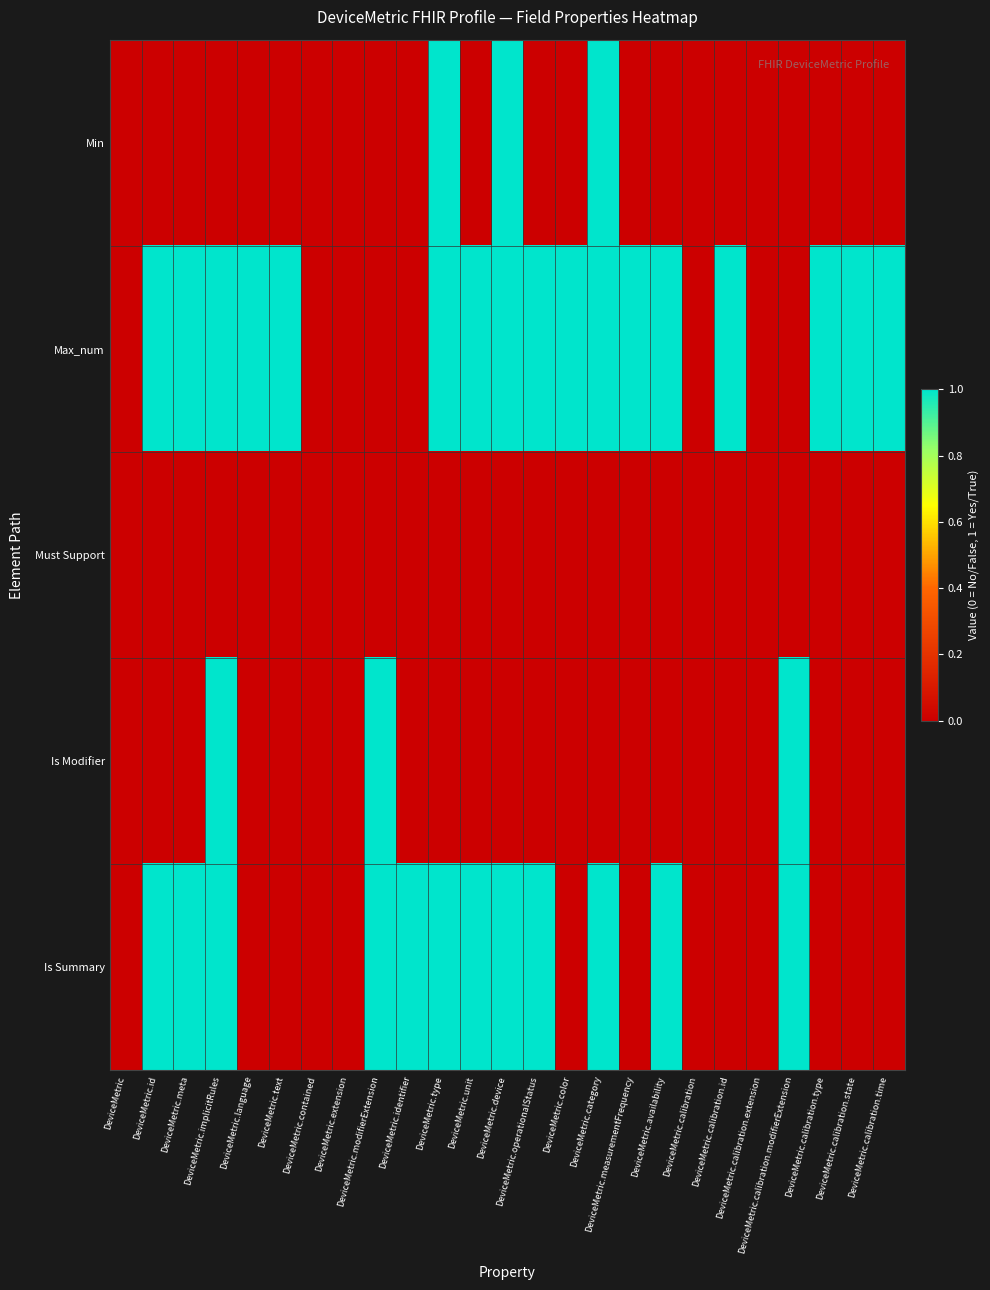

Reading right to left, list all the values displayed in this chart.

Min: DeviceMetric.calibration.time=0	DeviceMetric.calibration.state=0	DeviceMetric.calibration.type=0	DeviceMetric.calibration.modifierExtension=0	DeviceMetric.calibration.extension=0	DeviceMetric.calibration.id=0	DeviceMetric.calibration=0	DeviceMetric.availability=0	DeviceMetric.measurementFrequency=0	DeviceMetric.category=1	DeviceMetric.color=0	DeviceMetric.operationalStatus=0	DeviceMetric.device=1	DeviceMetric.unit=0	DeviceMetric.type=1	DeviceMetric.identifier=0	DeviceMetric.modifierExtension=0	DeviceMetric.extension=0	DeviceMetric.contained=0	DeviceMetric.text=0	DeviceMetric.language=0	DeviceMetric.implicitRules=0	DeviceMetric.meta=0	DeviceMetric.id=0	DeviceMetric=0
Max_num: DeviceMetric.calibration.time=1	DeviceMetric.calibration.state=1	DeviceMetric.calibration.type=1	DeviceMetric.calibration.modifierExtension=0	DeviceMetric.calibration.extension=0	DeviceMetric.calibration.id=1	DeviceMetric.calibration=0	DeviceMetric.availability=1	DeviceMetric.measurementFrequency=1	DeviceMetric.category=1	DeviceMetric.color=1	DeviceMetric.operationalStatus=1	DeviceMetric.device=1	DeviceMetric.unit=1	DeviceMetric.type=1	DeviceMetric.identifier=0	DeviceMetric.modifierExtension=0	DeviceMetric.extension=0	DeviceMetric.contained=0	DeviceMetric.text=1	DeviceMetric.language=1	DeviceMetric.implicitRules=1	DeviceMetric.meta=1	DeviceMetric.id=1	DeviceMetric=0
Must Support: DeviceMetric.calibration.time=0	DeviceMetric.calibration.state=0	DeviceMetric.calibration.type=0	DeviceMetric.calibration.modifierExtension=0	DeviceMetric.calibration.extension=0	DeviceMetric.calibration.id=0	DeviceMetric.calibration=0	DeviceMetric.availability=0	DeviceMetric.measurementFrequency=0	DeviceMetric.category=0	DeviceMetric.color=0	DeviceMetric.operationalStatus=0	DeviceMetric.device=0	DeviceMetric.unit=0	DeviceMetric.type=0	DeviceMetric.identifier=0	DeviceMetric.modifierExtension=0	DeviceMetric.extension=0	DeviceMetric.contained=0	DeviceMetric.text=0	DeviceMetric.language=0	DeviceMetric.implicitRules=0	DeviceMetric.meta=0	DeviceMetric.id=0	DeviceMetric=0
Is Modifier: DeviceMetric.calibration.time=0	DeviceMetric.calibration.state=0	DeviceMetric.calibration.type=0	DeviceMetric.calibration.modifierExtension=1	DeviceMetric.calibration.extension=0	DeviceMetric.calibration.id=0	DeviceMetric.calibration=0	DeviceMetric.availability=0	DeviceMetric.measurementFrequency=0	DeviceMetric.category=0	DeviceMetric.color=0	DeviceMetric.operationalStatus=0	DeviceMetric.device=0	DeviceMetric.unit=0	DeviceMetric.type=0	DeviceMetric.identifier=0	DeviceMetric.modifierExtension=1	DeviceMetric.extension=0	DeviceMetric.contained=0	DeviceMetric.text=0	DeviceMetric.language=0	DeviceMetric.implicitRules=1	DeviceMetric.meta=0	DeviceMetric.id=0	DeviceMetric=0
Is Summary: DeviceMetric.calibration.time=0	DeviceMetric.calibration.state=0	DeviceMetric.calibration.type=0	DeviceMetric.calibration.modifierExtension=1	DeviceMetric.calibration.extension=0	DeviceMetric.calibration.id=0	DeviceMetric.calibration=0	DeviceMetric.availability=1	DeviceMetric.measurementFrequency=0	DeviceMetric.category=1	DeviceMetric.color=0	DeviceMetric.operationalStatus=1	DeviceMetric.device=1	DeviceMetric.unit=1	DeviceMetric.type=1	DeviceMetric.identifier=1	DeviceMetric.modifierExtension=1	DeviceMetric.extension=0	DeviceMetric.contained=0	DeviceMetric.text=0	DeviceMetric.language=0	DeviceMetric.implicitRules=1	DeviceMetric.meta=1	DeviceMetric.id=1	DeviceMetric=0